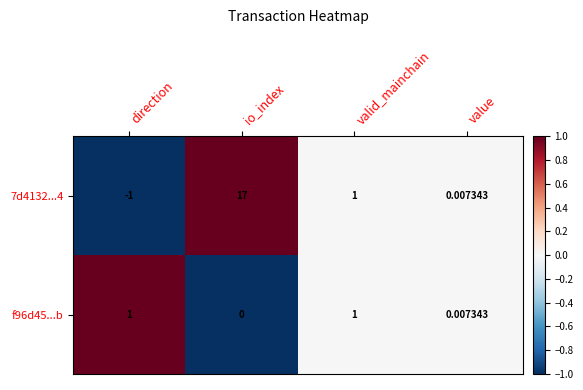

At which label is f96d45...b closest to 0?

io_index